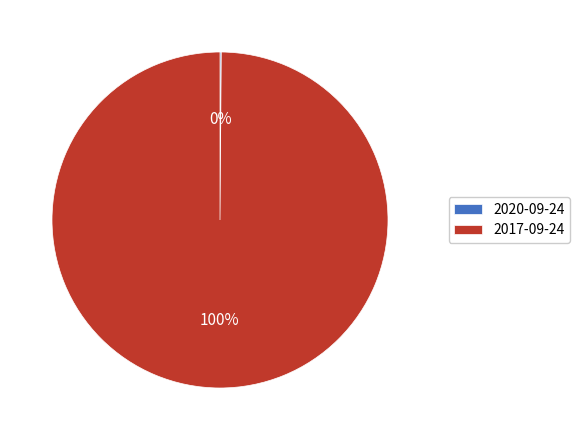

Does 2017-09-24 account for over 50% of the chart?

Yes